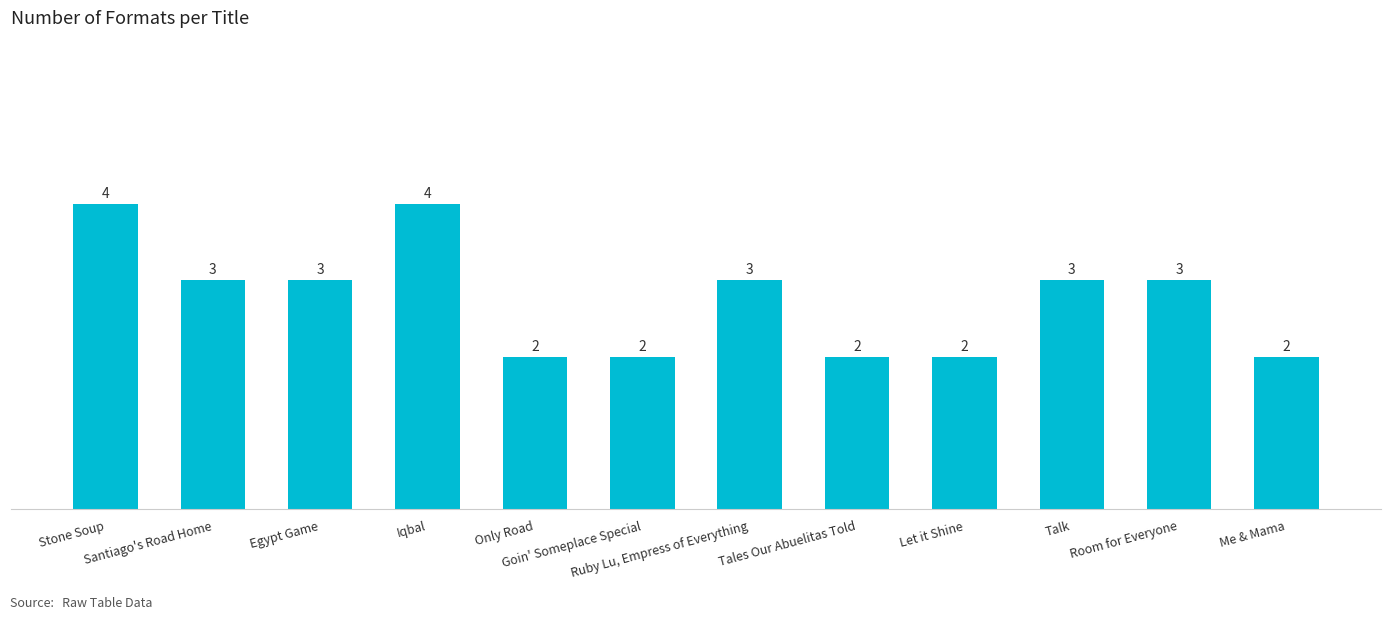

What is the label of the 9th bar from the left?

Let it Shine